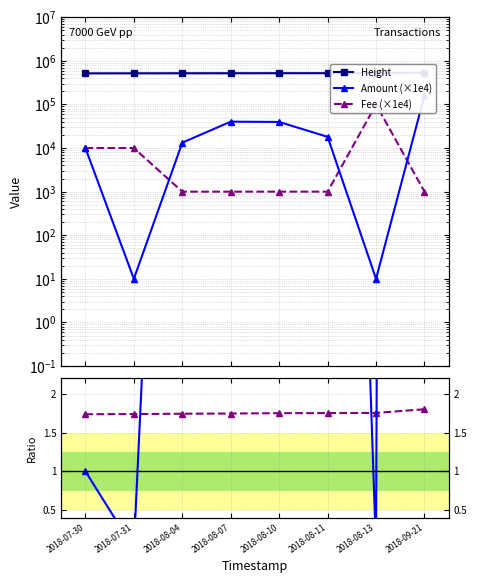

True or false: Amount (×1e4) has a value of 65002.0 at 2018-08-10.

False